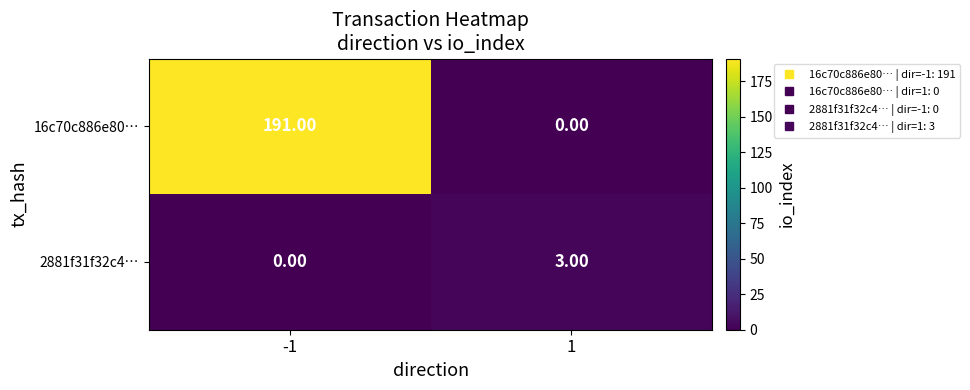

Rank the categories by 16c70c886e80… value from lowest to highest.

1, -1